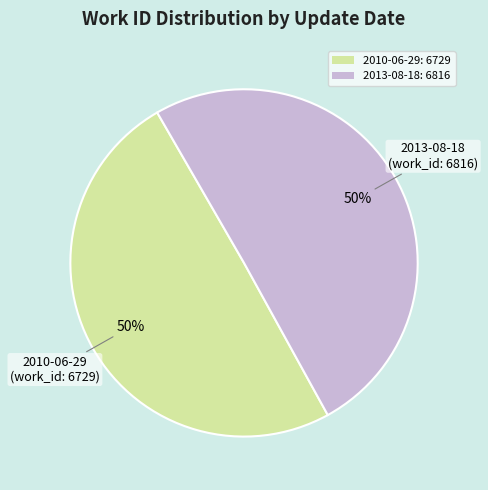

What percentage is the 2013-08-18 slice, to the nearest percent?

50%